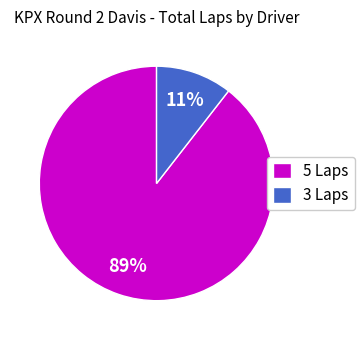

To the nearest percent, what percentage of the pie is 5 Laps?

89%